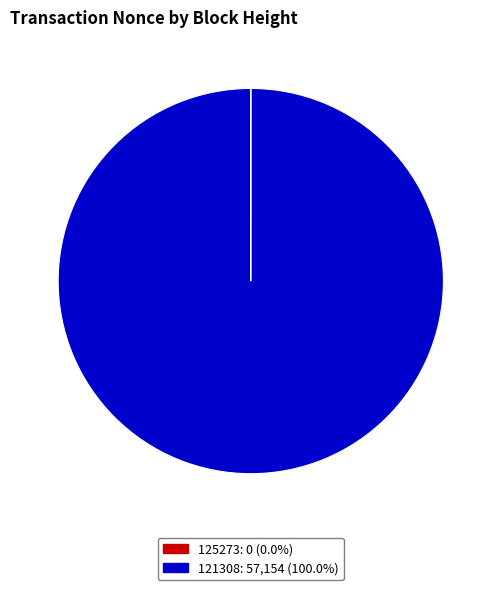

Does any single category account for the majority?

Yes